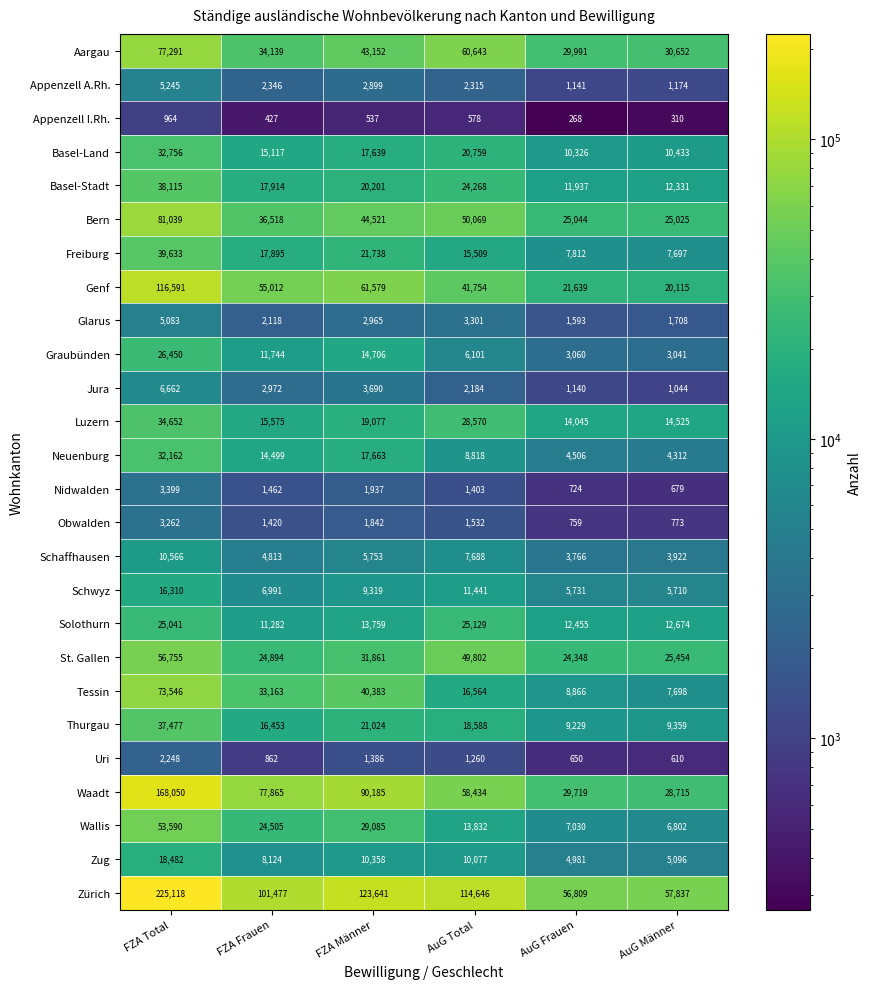

What is the difference between the second highest and second lowest values in the Uri series?

736